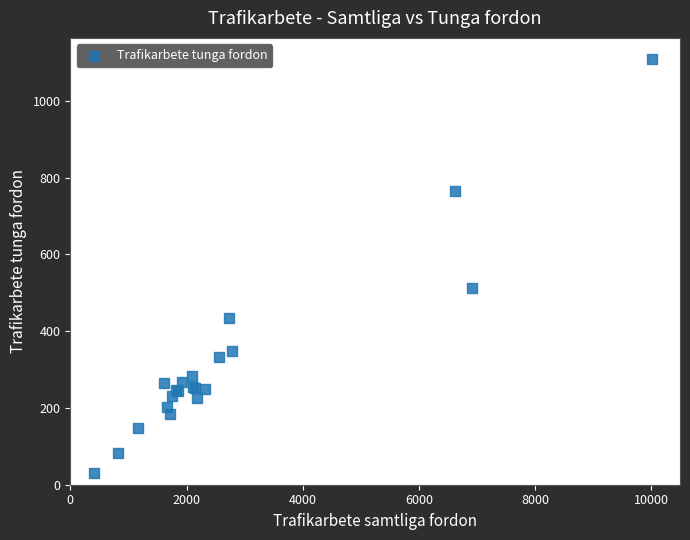

What Y value in the scatter plot is closest to 570?

513.3